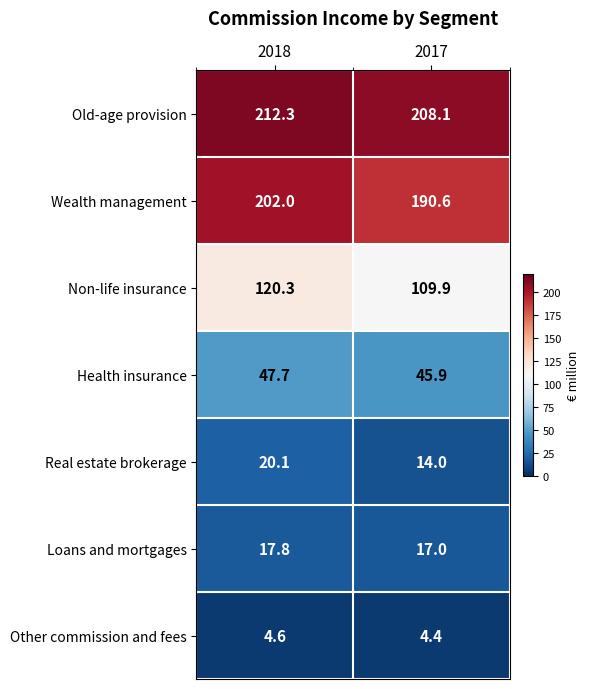

Reading left to right, extract all data points from this chart.

Old-age provision: 2018=212.3	2017=208.1
Wealth management: 2018=202.0	2017=190.6
Non-life insurance: 2018=120.3	2017=109.9
Health insurance: 2018=47.7	2017=45.9
Real estate brokerage: 2018=20.1	2017=14.0
Loans and mortgages: 2018=17.8	2017=17.0
Other commission and fees: 2018=4.6	2017=4.4